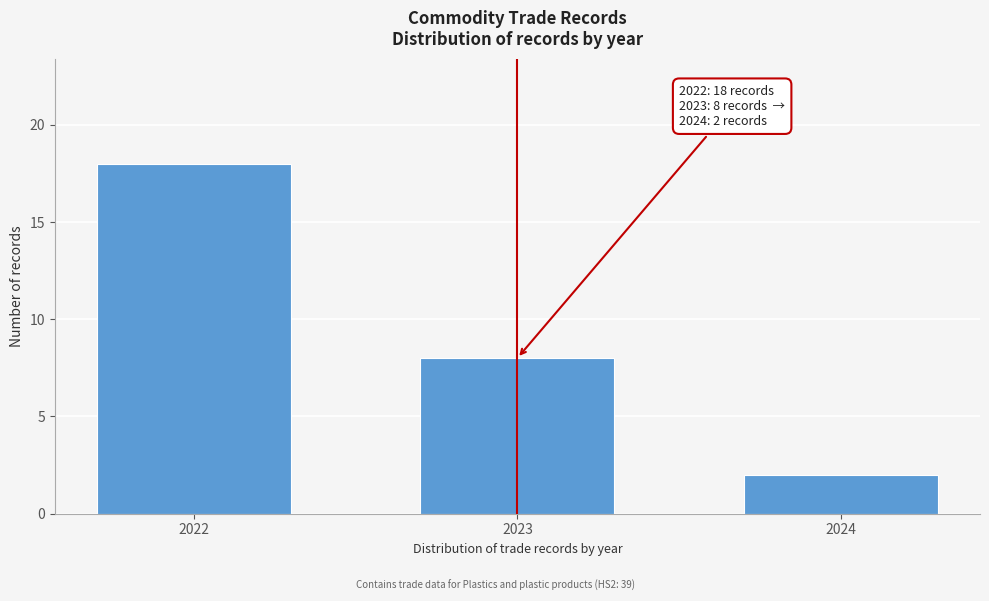

Reading right to left, what are all the values shown in this chart?

2024=2	2023=8	2022=18